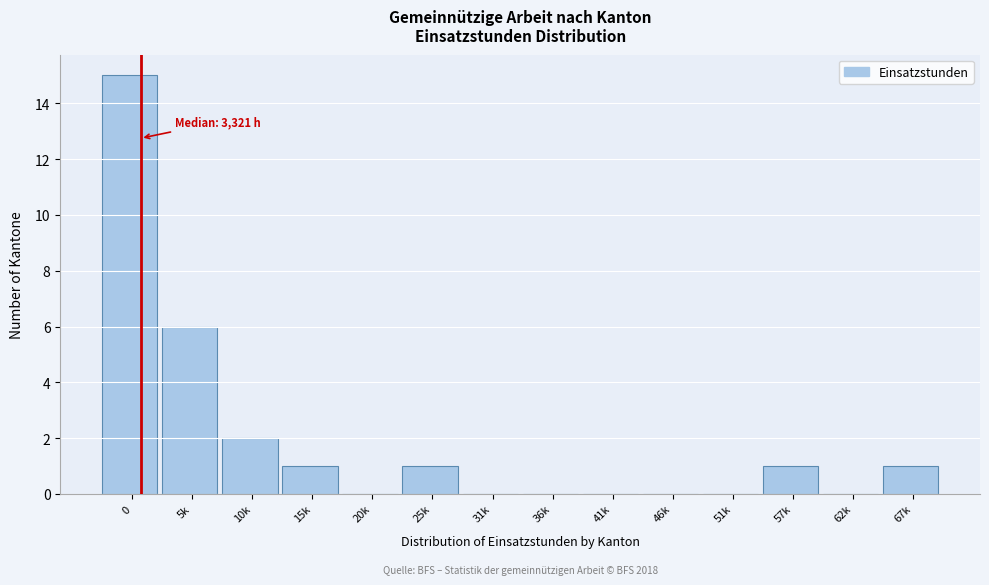

Reading right to left, extract all data points from this chart.

67k=1	62k=0	57k=1	51k=0	46k=0	41k=0	36k=0	31k=0	25k=1	20k=0	15k=1	10k=2	5k=6	0=15